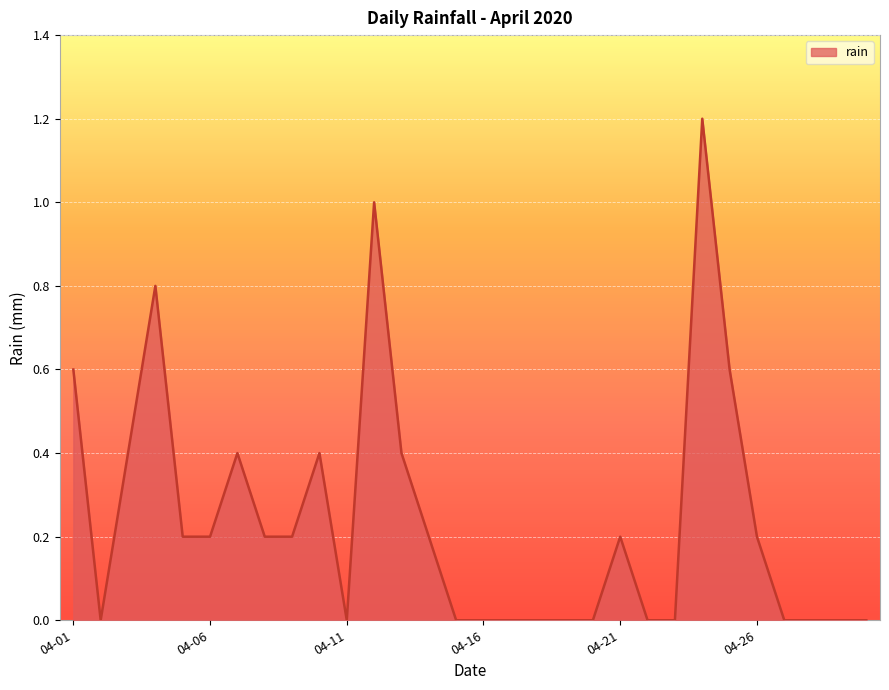

What is the maximum value shown in the chart?

1.2